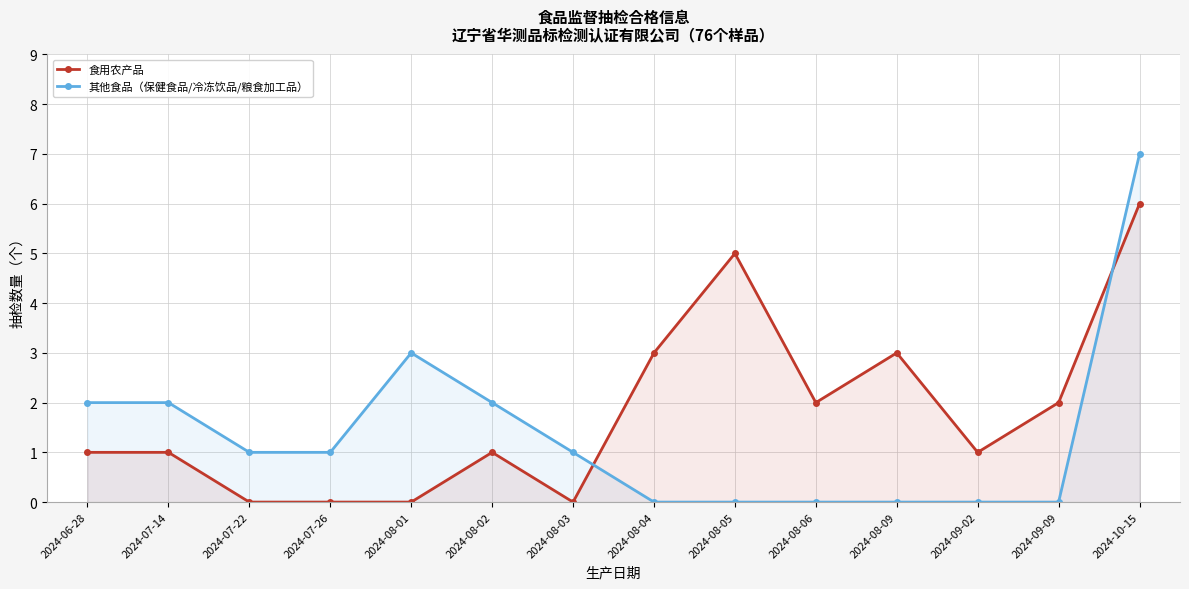

True or false: 其他食品（保健食品/冷冻饮品/粮食加工品） and 食用农产品 intersect in this chart.

True